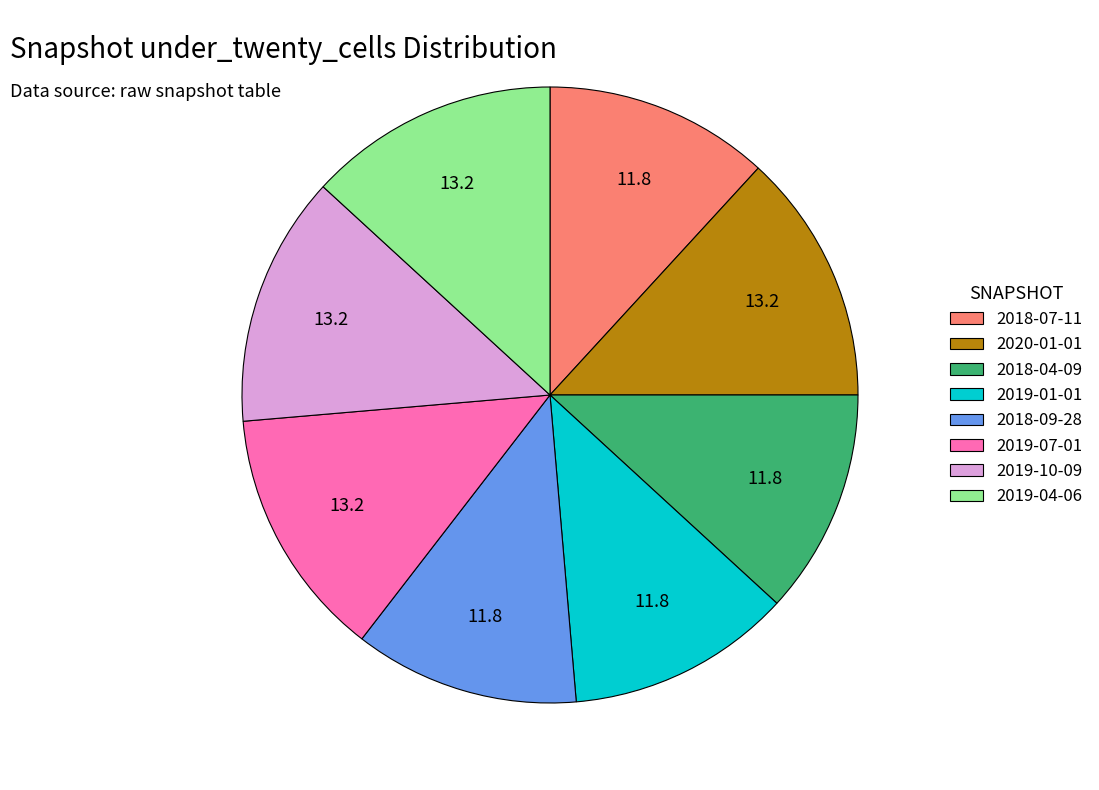

Approximately how many times larger is the value at 2019-01-01 compared to 2019-10-09?

0.9